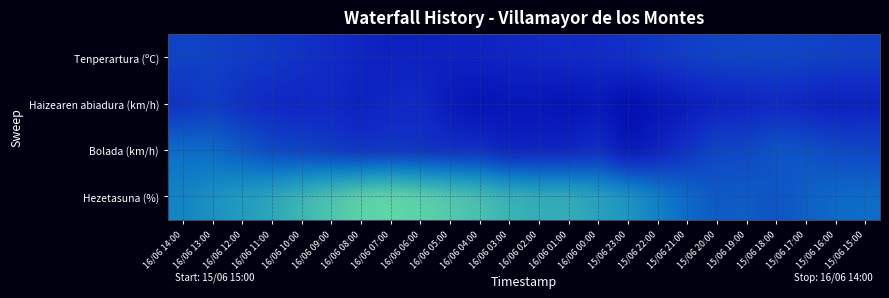

At which label is Hezetasuna (%) closest to 53?

16/06 12:00